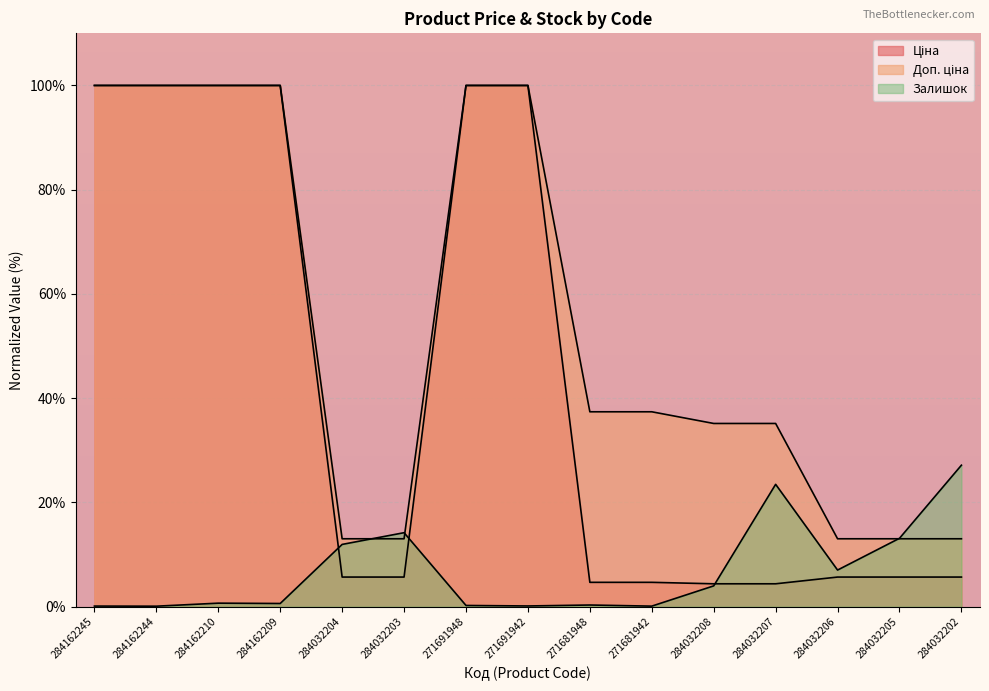

The Доп. ціна series shows 50.5 at 284162210. True or false?

False